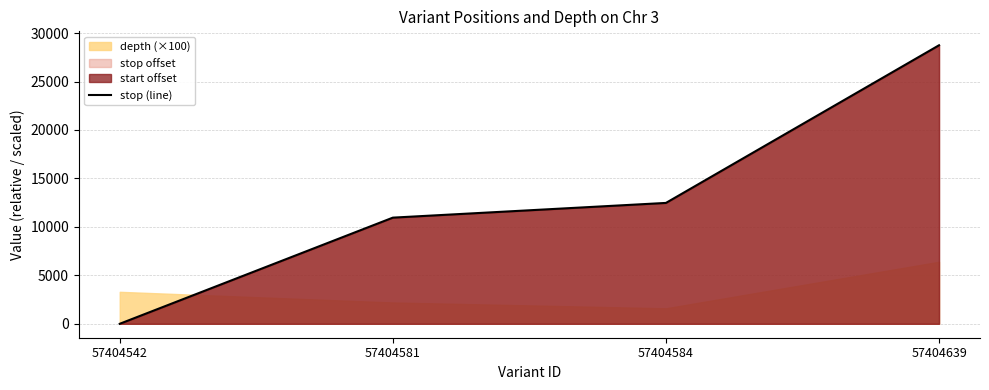

List the labels in order of value, smallest first.

57404542, 57404581, 57404584, 57404639